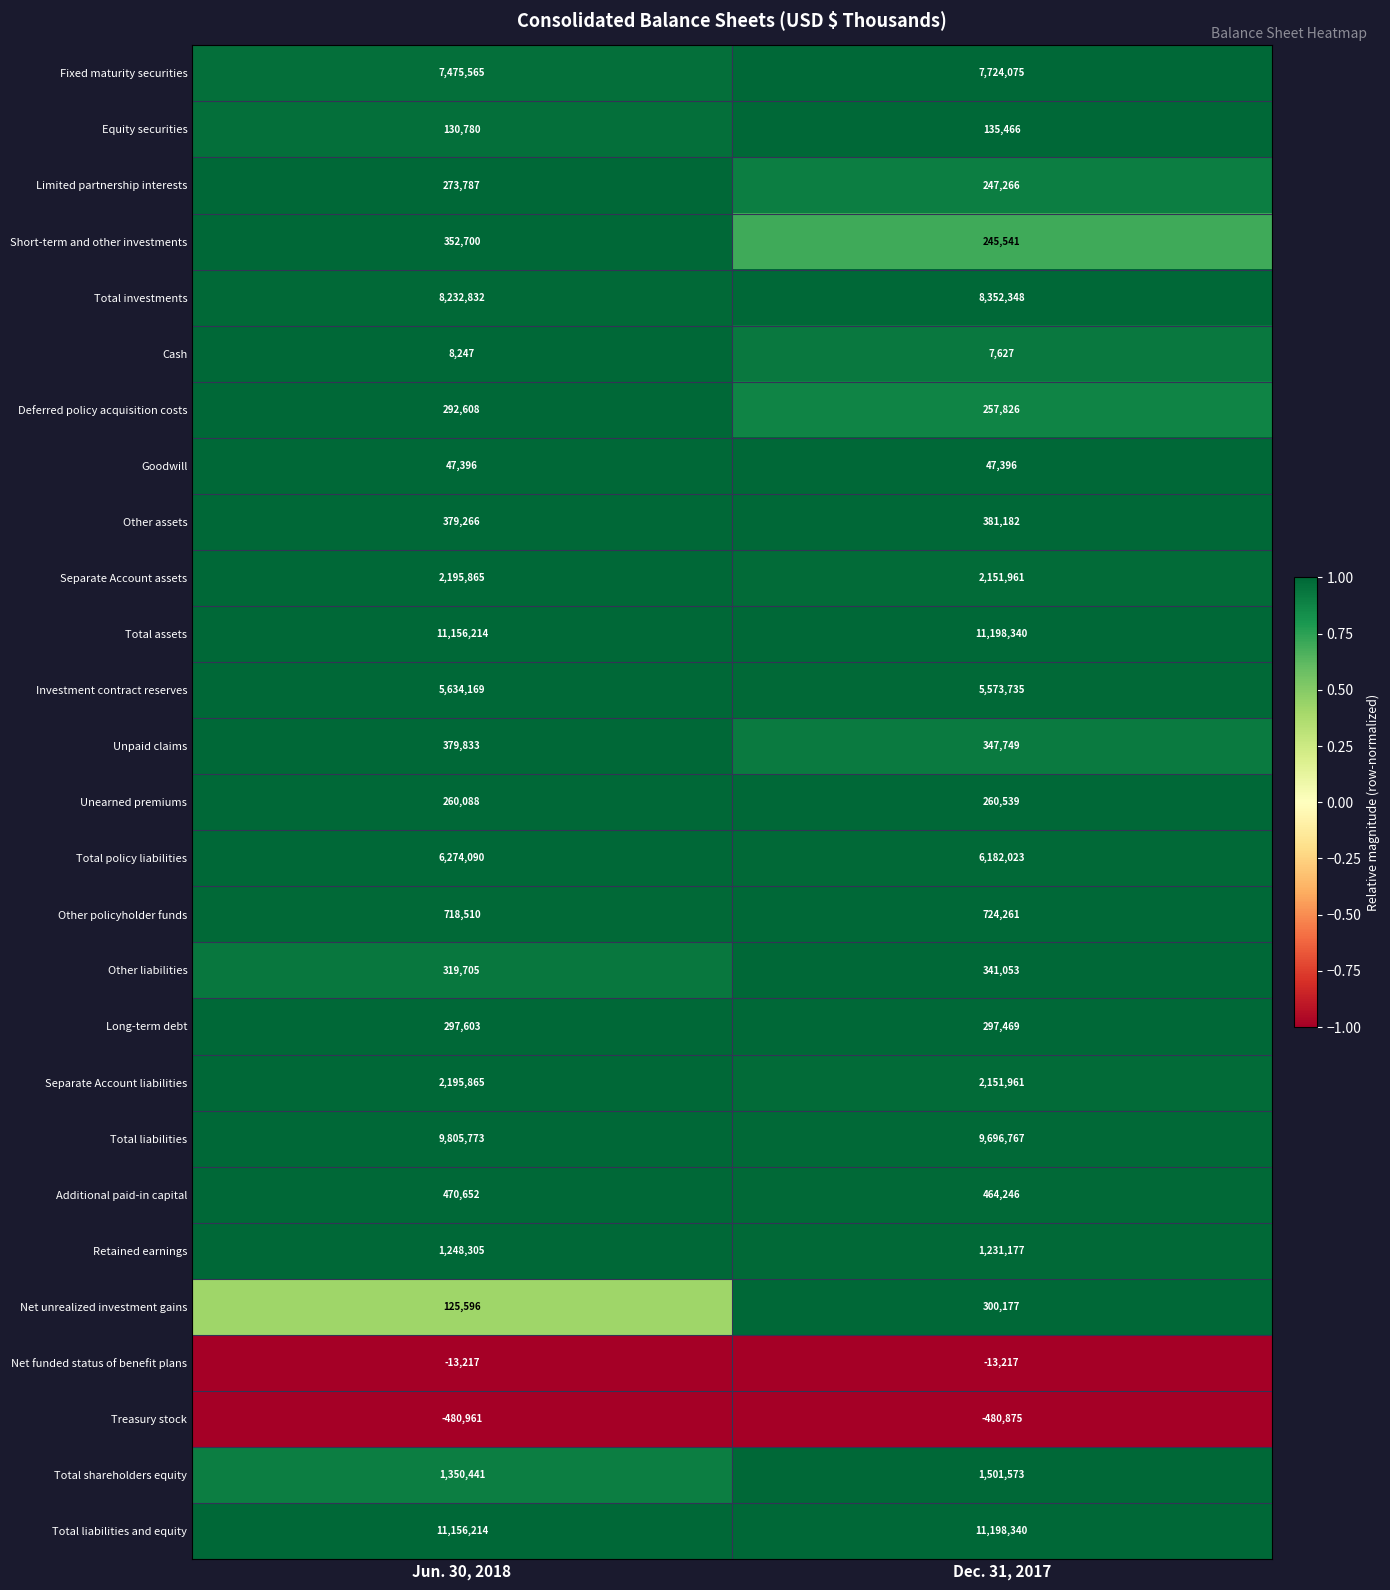

Where is Other assets nearest to the value 380224?

Jun. 30, 2018